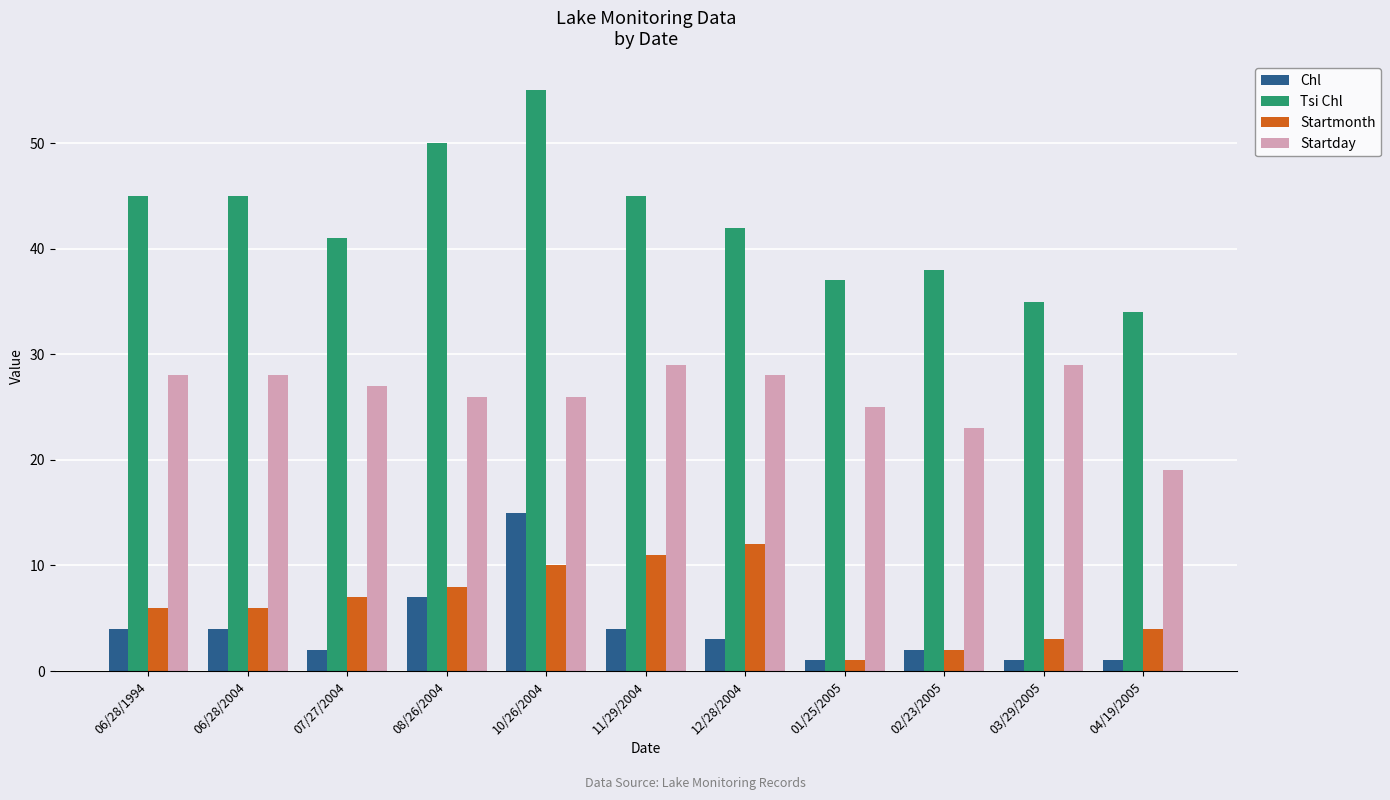

Where does the Tsi Chl series first go above 42?

06/28/1994